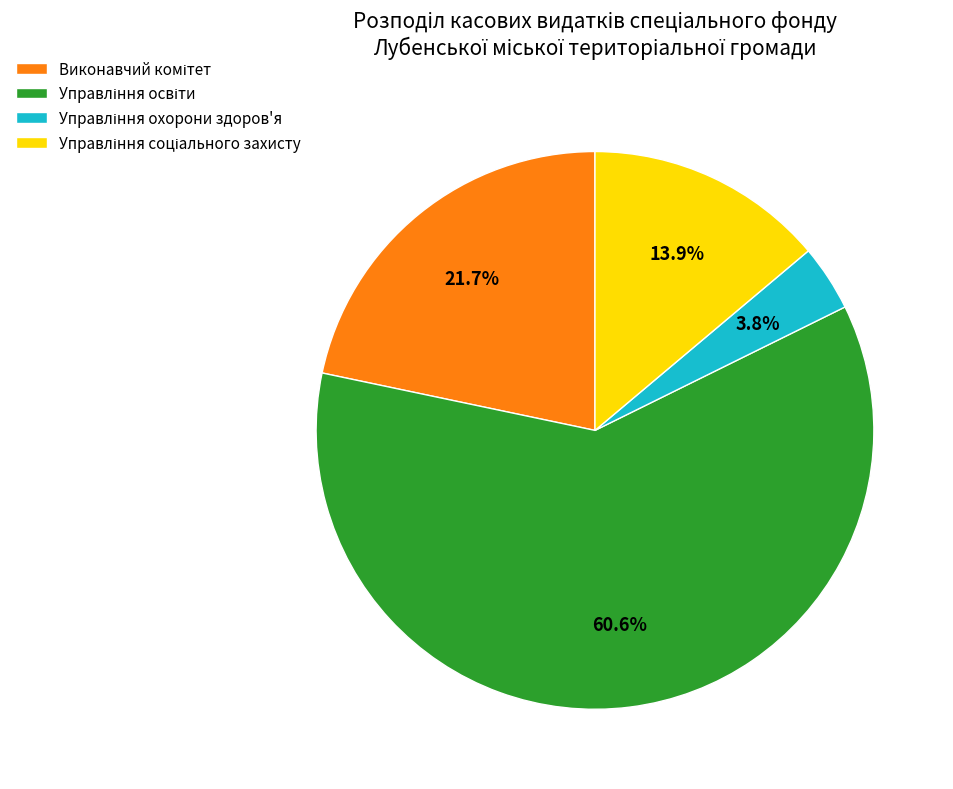

Does any single category account for the majority?

Yes